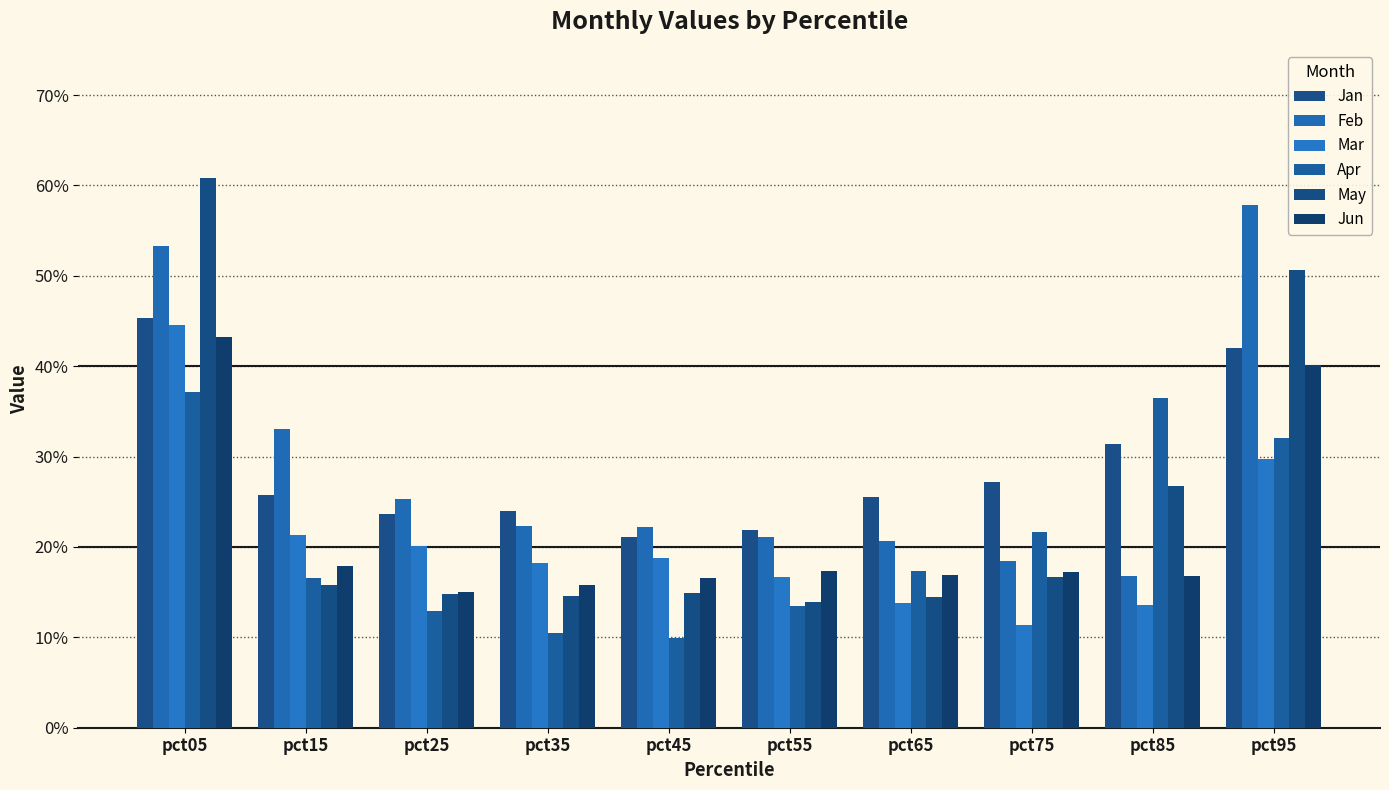

List the series in order of their peak value, lowest first.

Apr, Jun, Mar, Jan, Feb, May